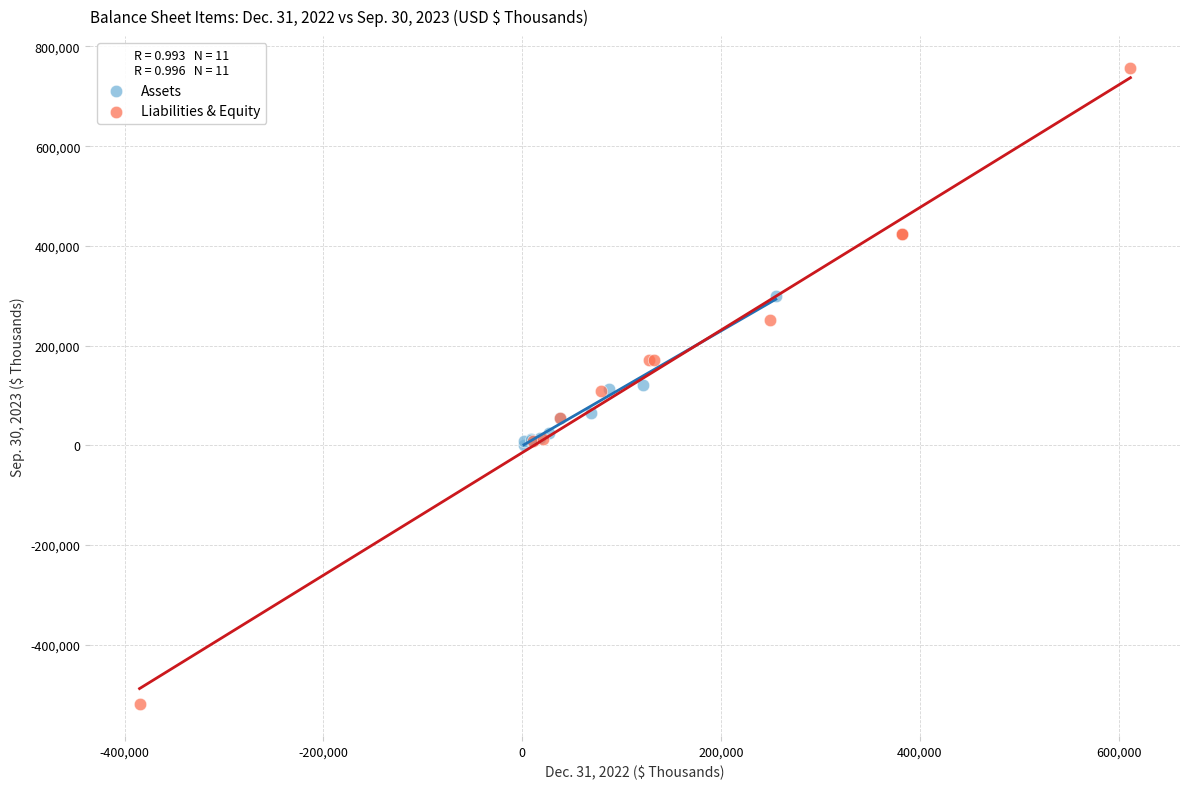

What are all the series names shown in the legend?

Assets, Liabilities & Equity